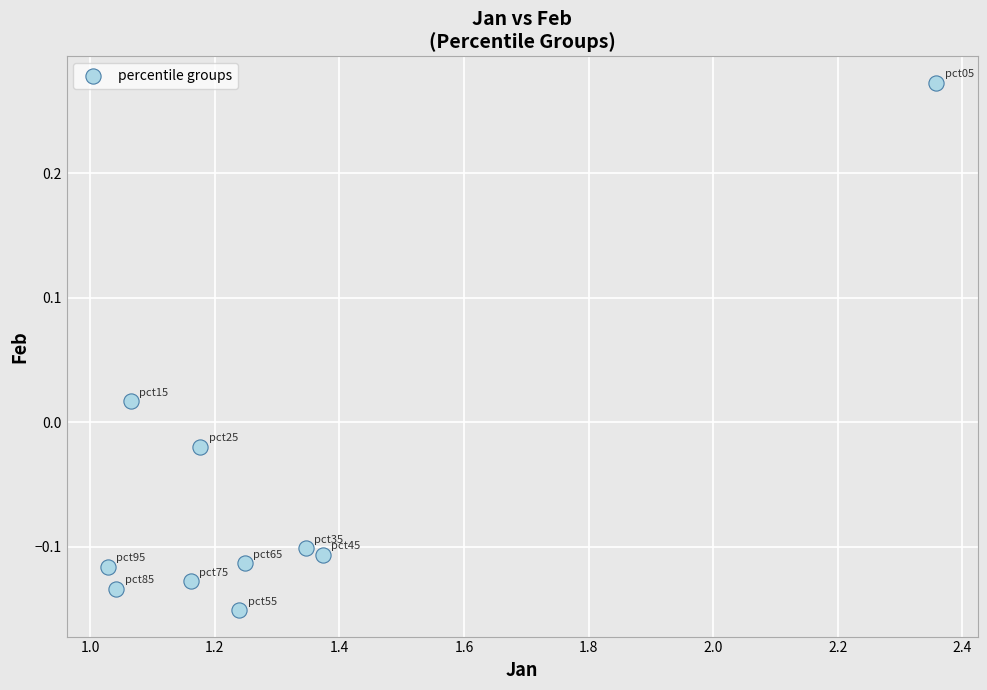

What is the range of X values (max minus min)?

1.3